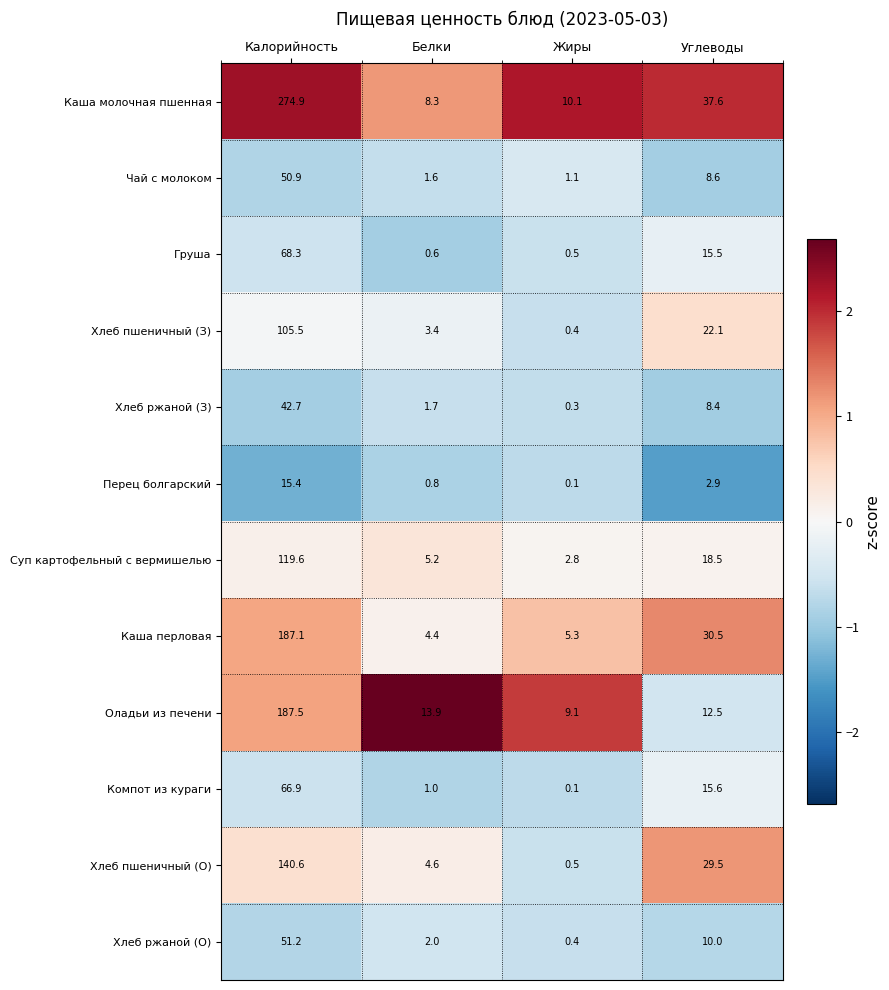

What is the difference between the second highest and second lowest values in the Каша перловая series?

25.2